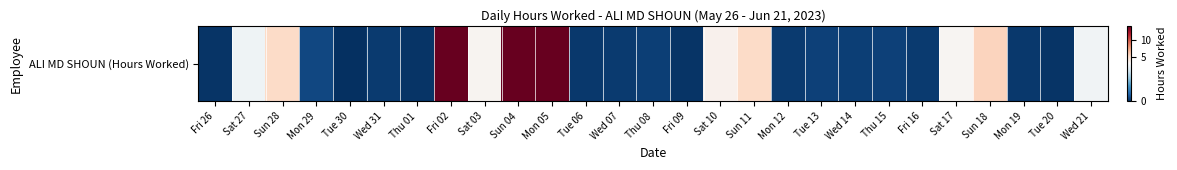

Is it true that the value at Sat 03 is 0.8?

False